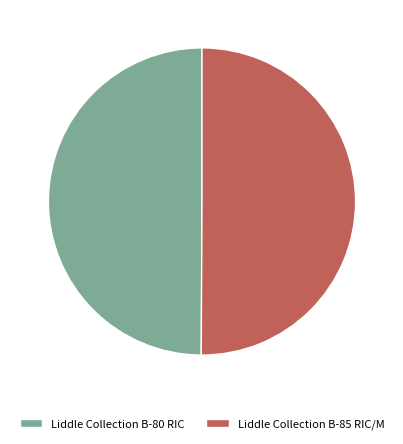

The Liddle Collection B-85 RIC/M slice represents 50% of the pie. True or false?

True